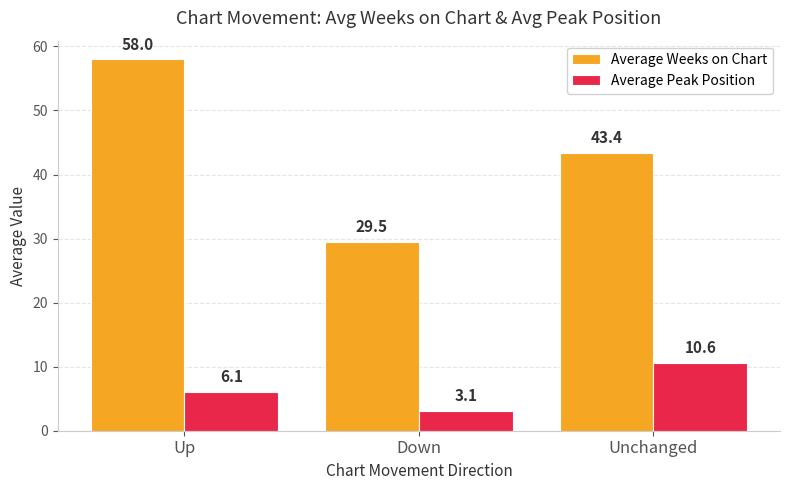

Reading right to left, extract all data points from this chart.

Average Weeks on Chart: Unchanged=43.4	Down=29.5	Up=58.0
Average Peak Position: Unchanged=10.6	Down=3.1	Up=6.1